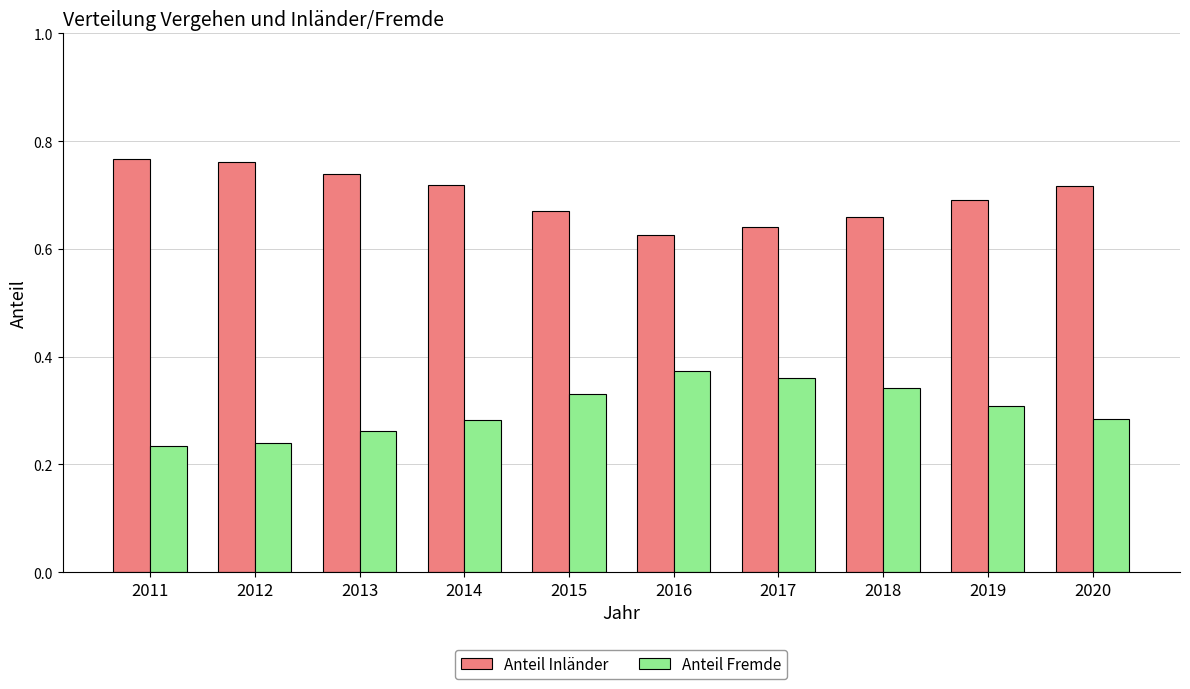

What is the difference between the highest and lowest values at 2013?

0.5